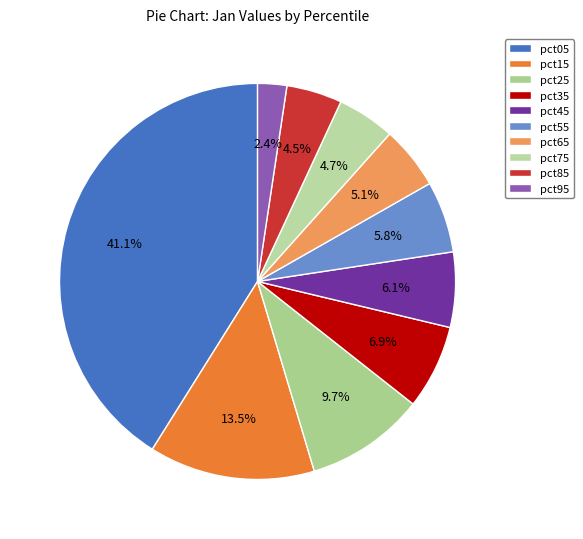

Is there a majority slice in this chart?

No